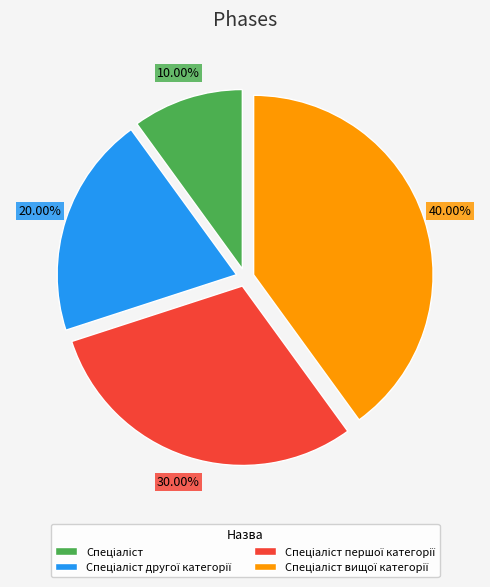

Is there any slice that represents more than half of the pie?

No